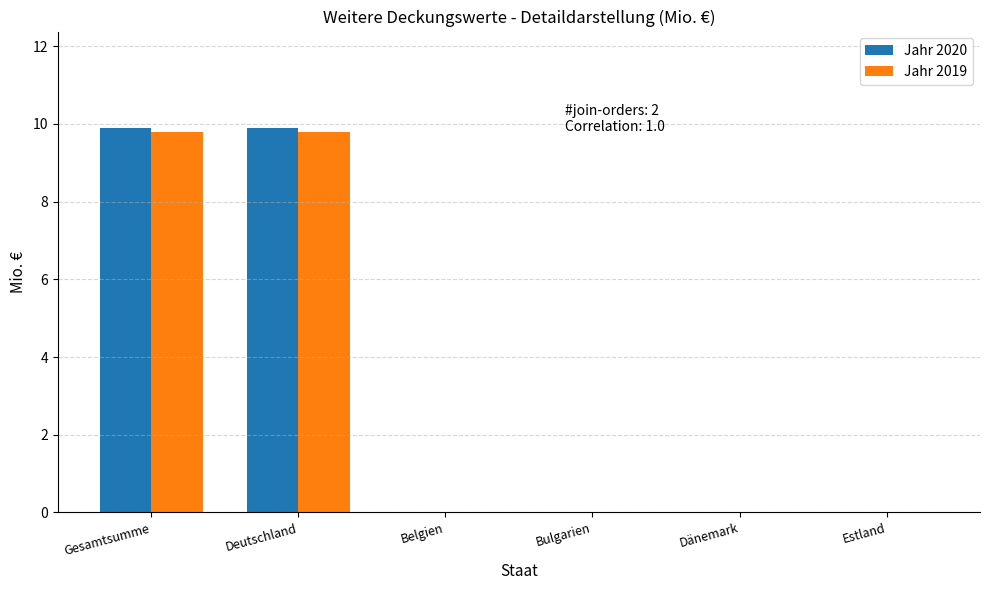

Which series changed the most between Deutschland and Bulgarien?

Jahr 2020